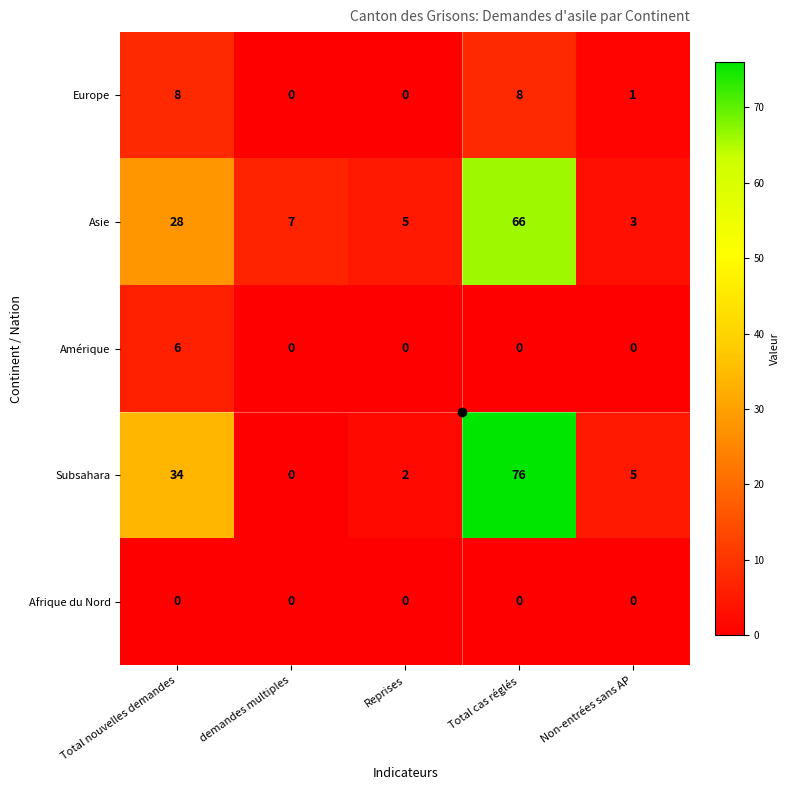

Is it true that Subsahara equals 76 at Total cas réglés?

True